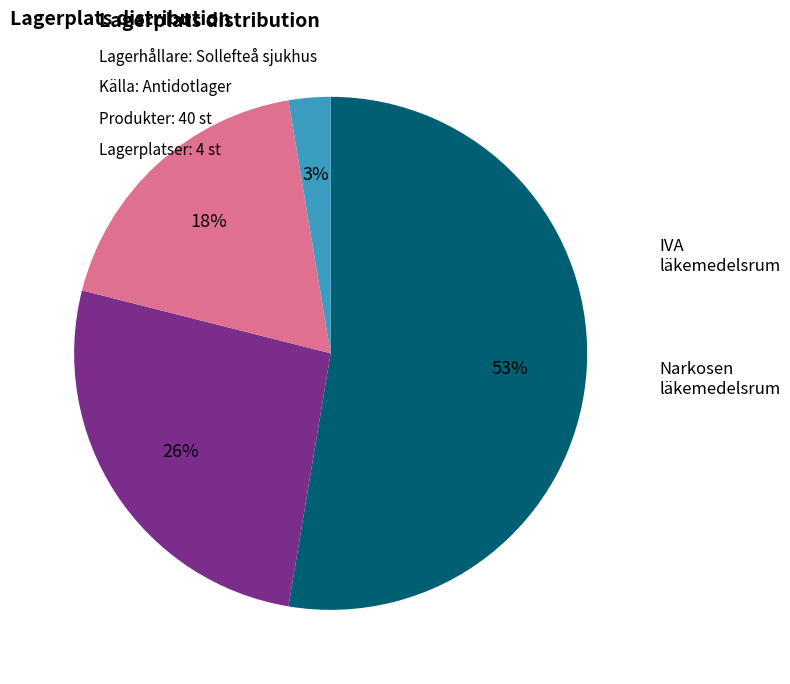

Is there a majority slice in this chart?

Yes